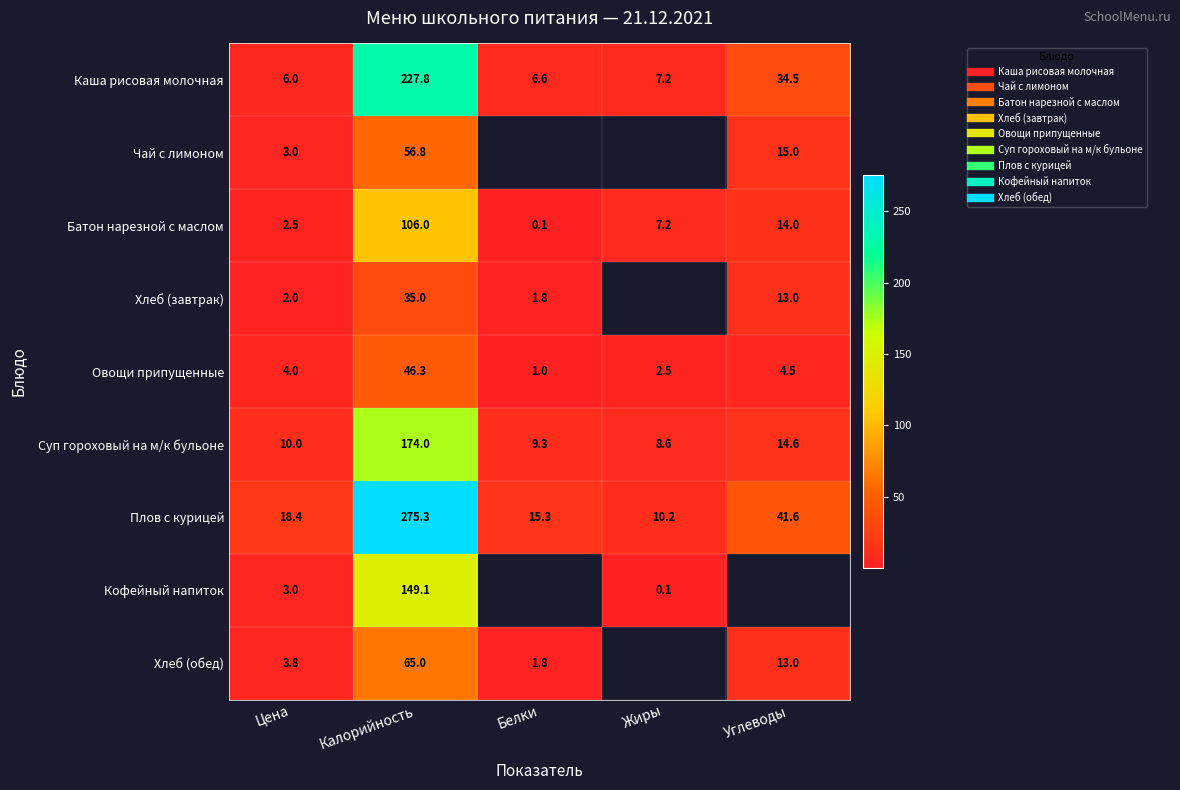

What is the spread (max minus min) of values at Углеводы?

37.1